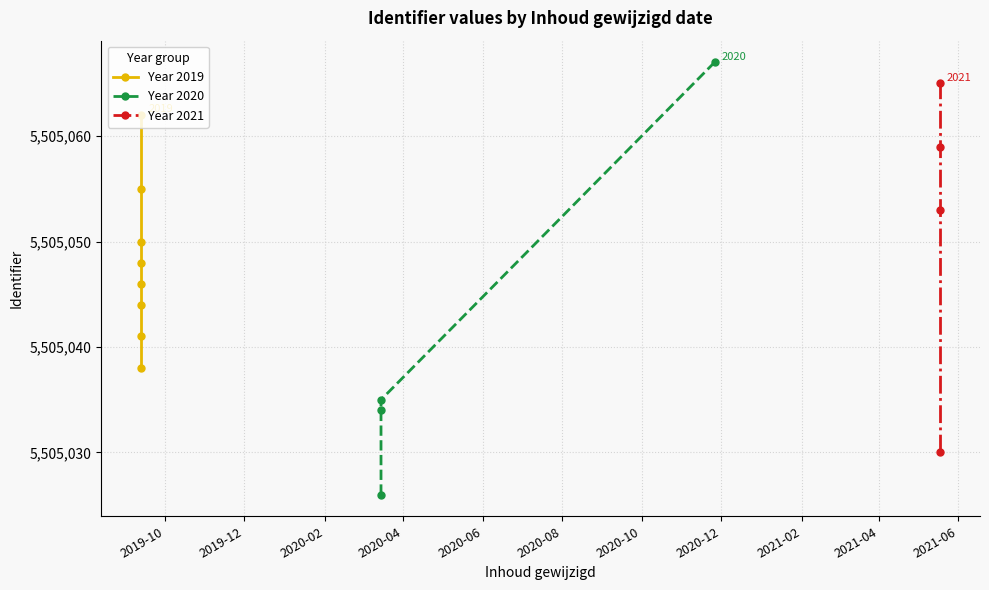

What is the approximate value at 2019-09-13, to the nearest 10?

5505050